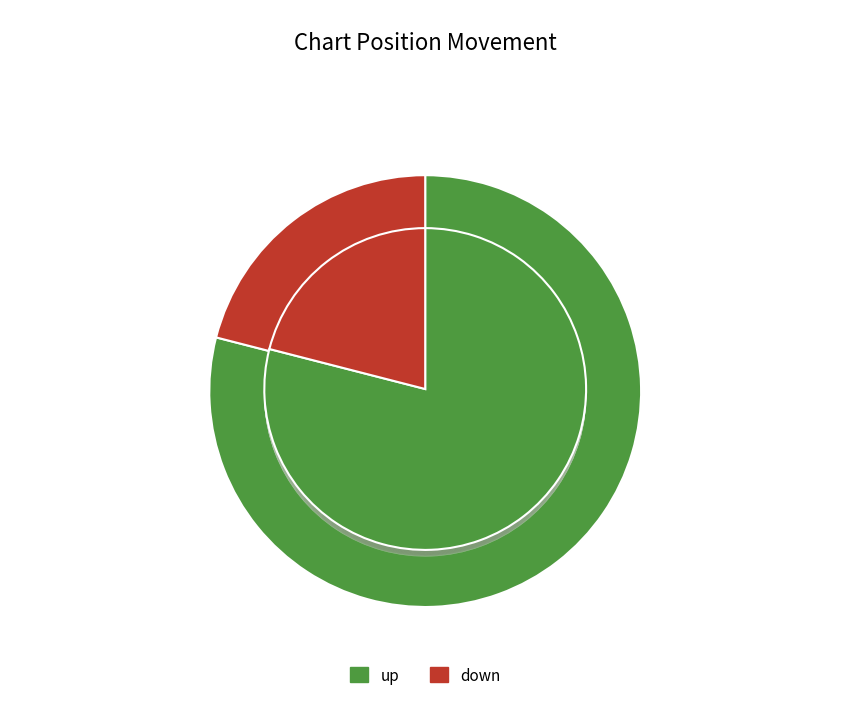

The up slice represents 66% of the pie. True or false?

False